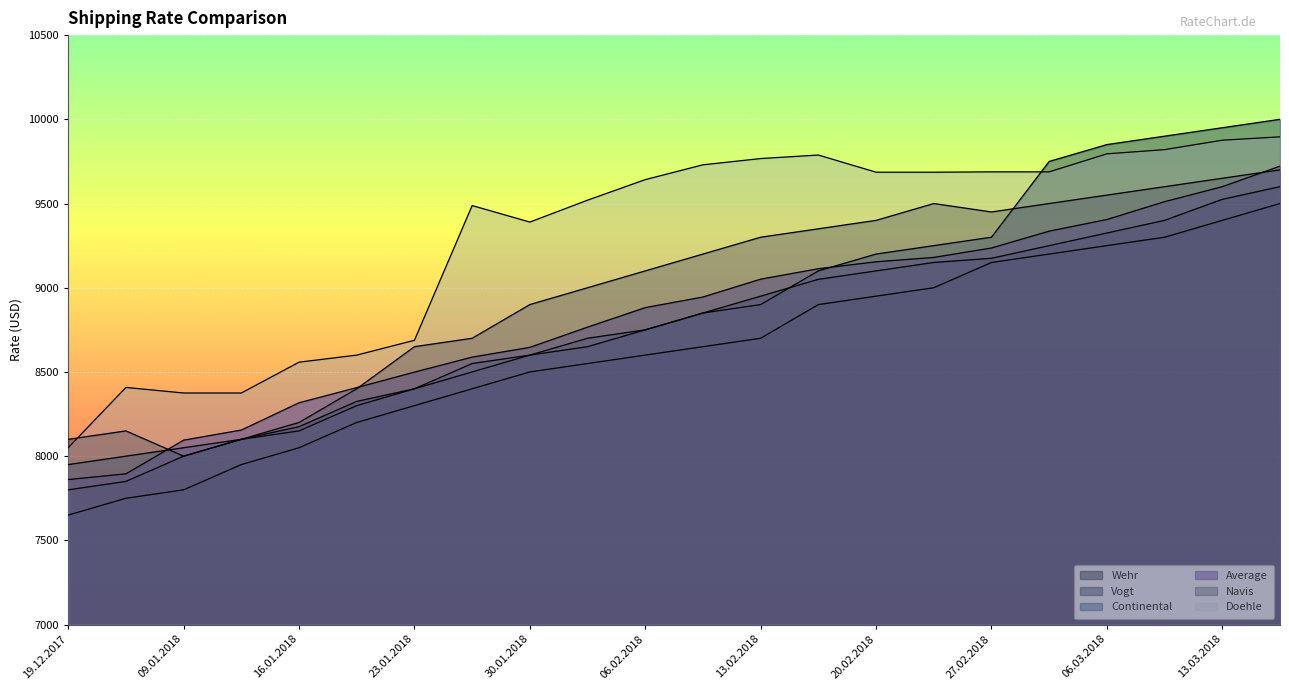

How many lines are shown in the chart?

6